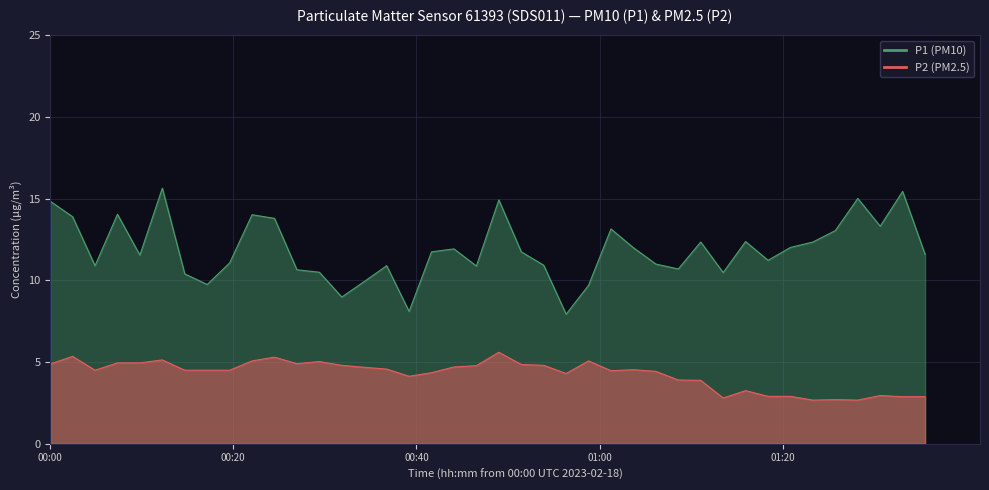

What is the average value of the P1_line series?

11.9